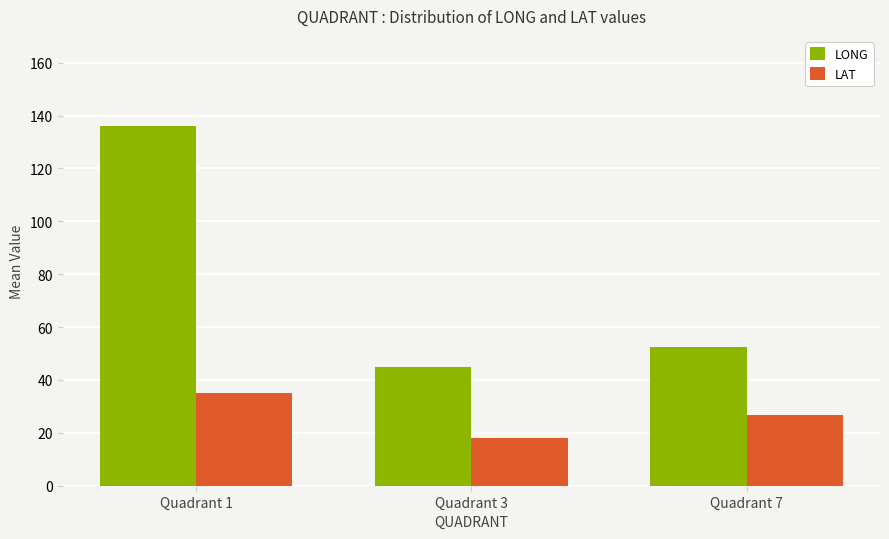

At how many categories does at least one series exceed 114?

1